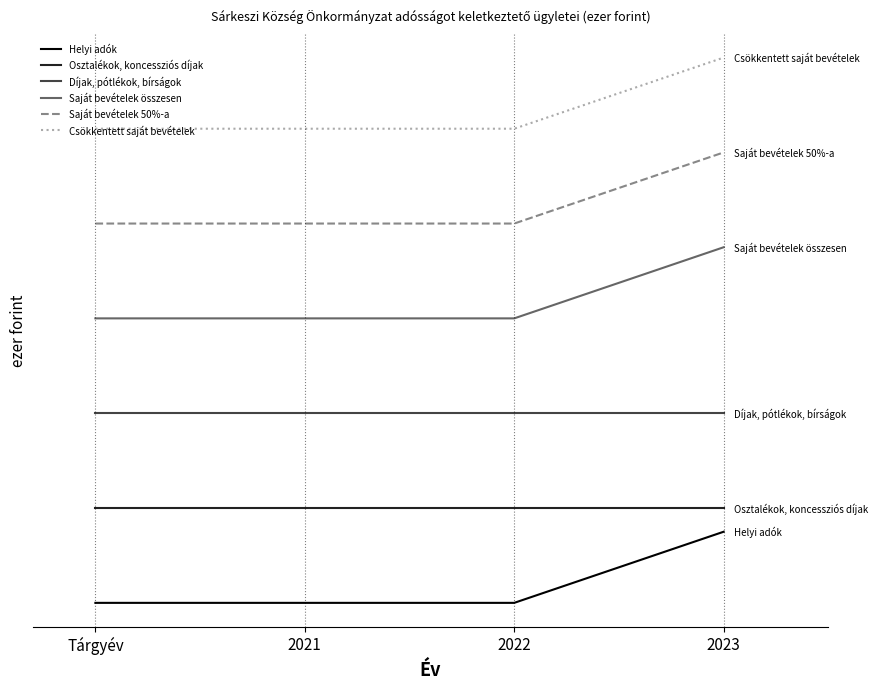

True or false: Csökkentett saját bevételek and Saját bevételek összesen cross at least once.

False